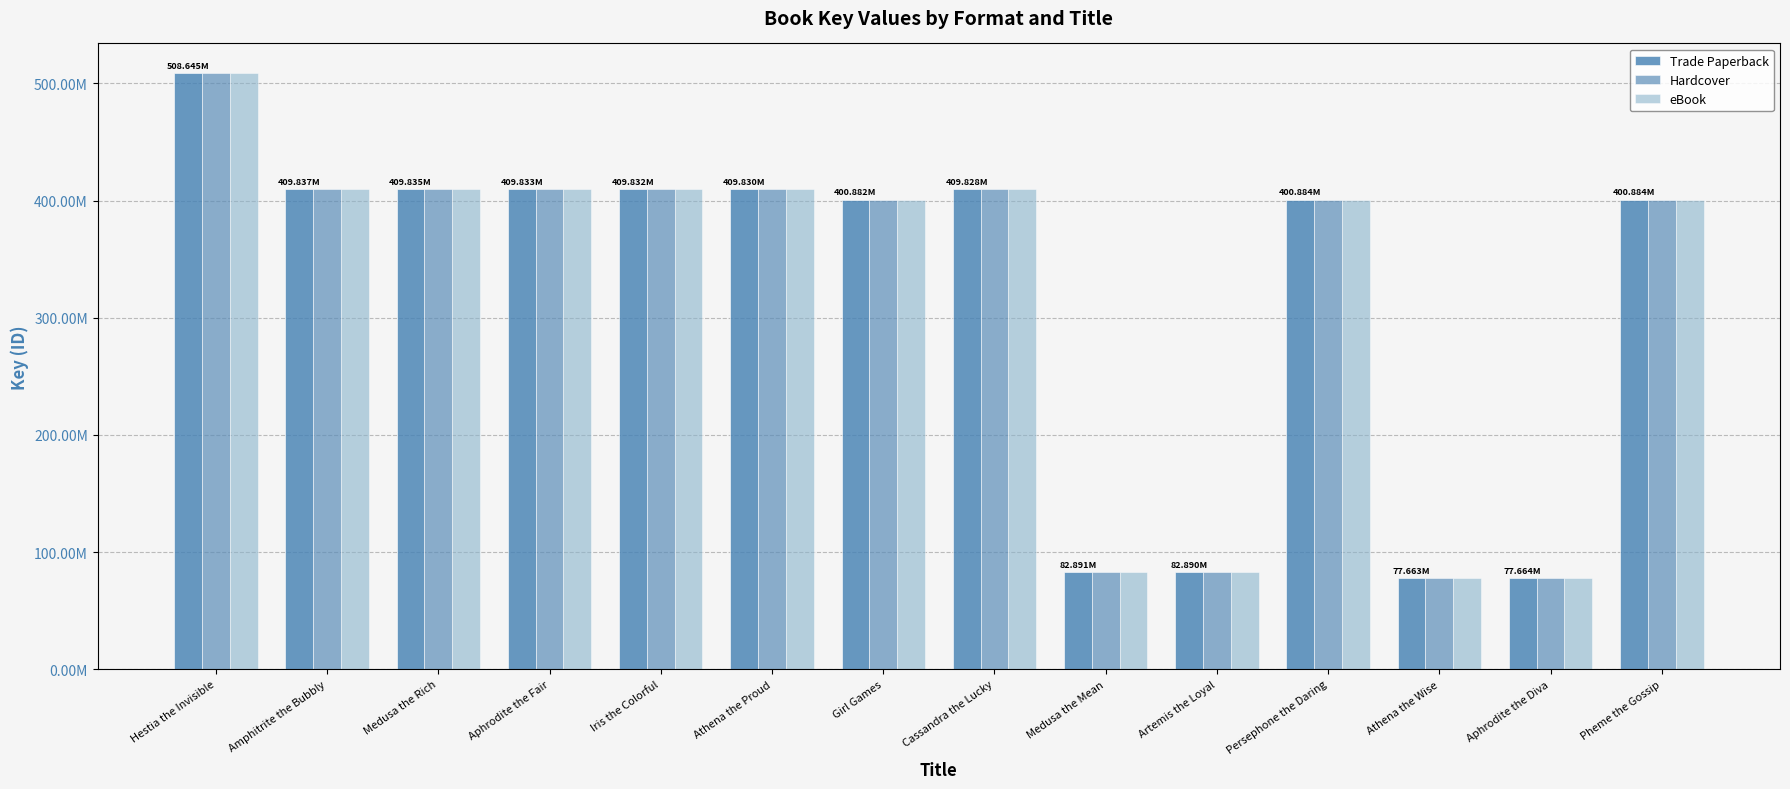

Does the chart contain stacked bars?

No